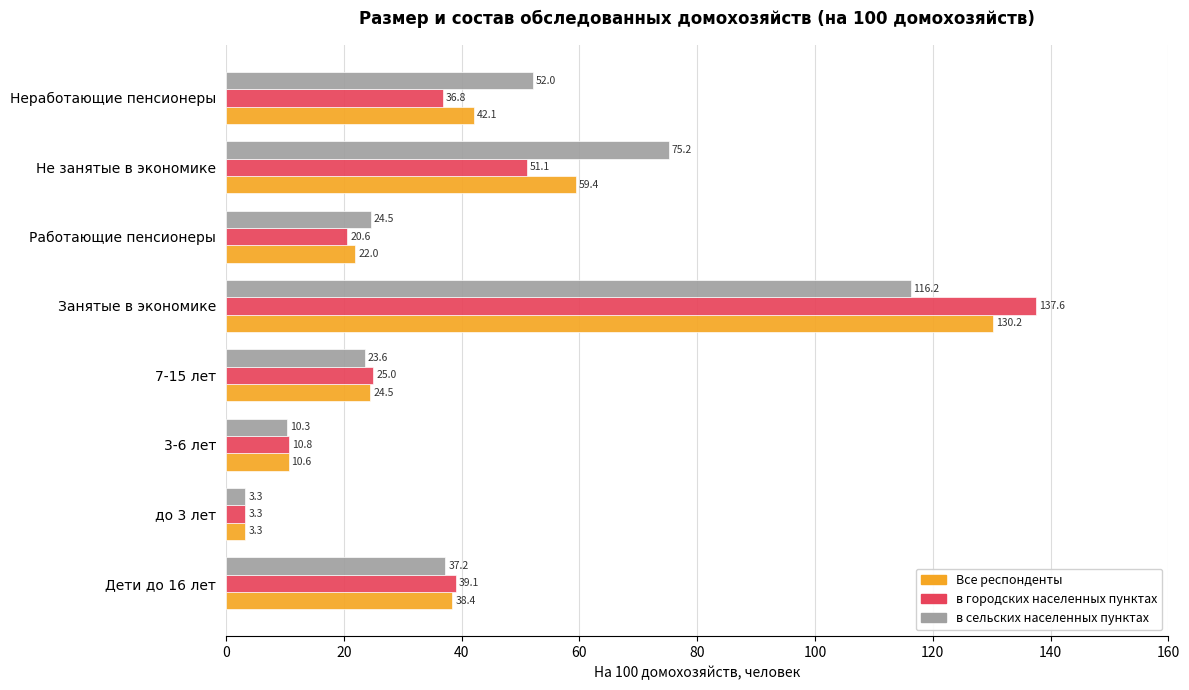

What are all the series names shown in the legend?

Все респонденты, в городских населенных пунктах, в сельских населенных пунктах